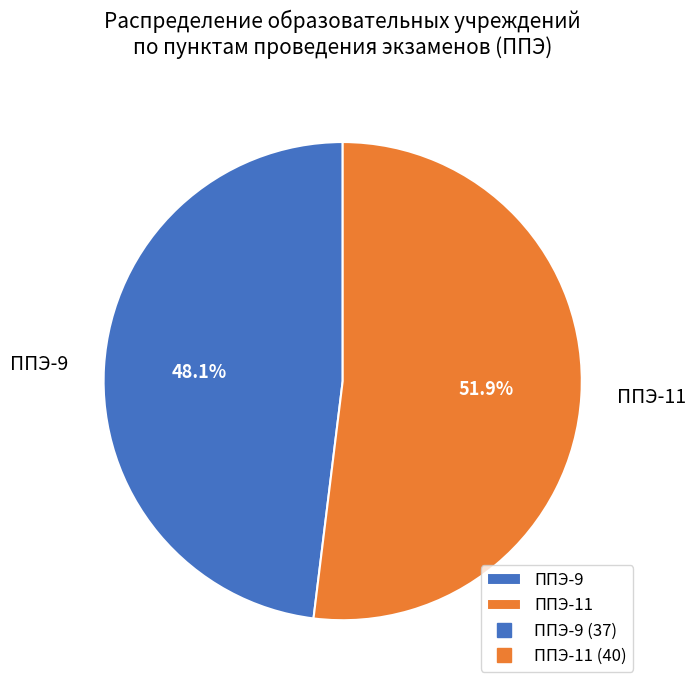

Rank the categories by value from highest to lowest.

ППЭ-11, ППЭ-9